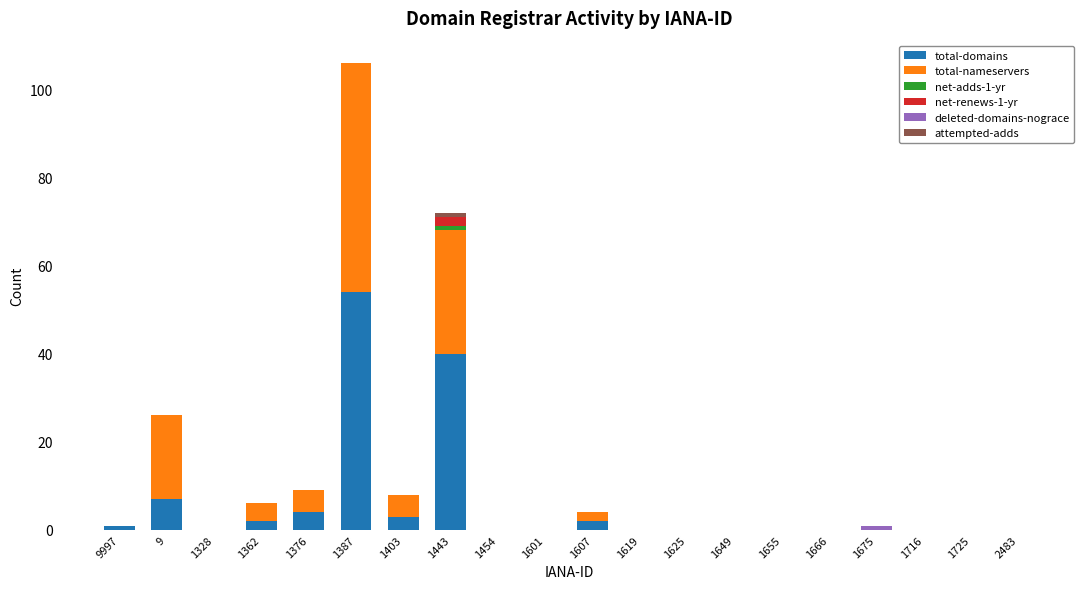

What is the sum of all total-domains values?

113